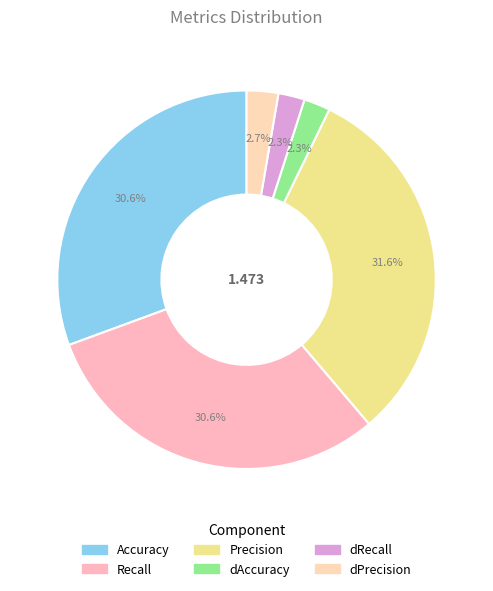

Is it true that Accuracy is 31% of the pie?

True